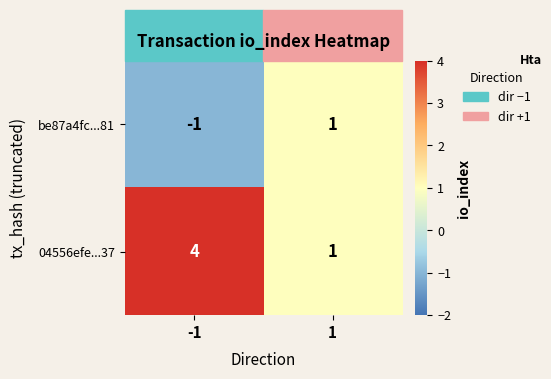

The be87a4fc...81 series shows 1 at 1. True or false?

True